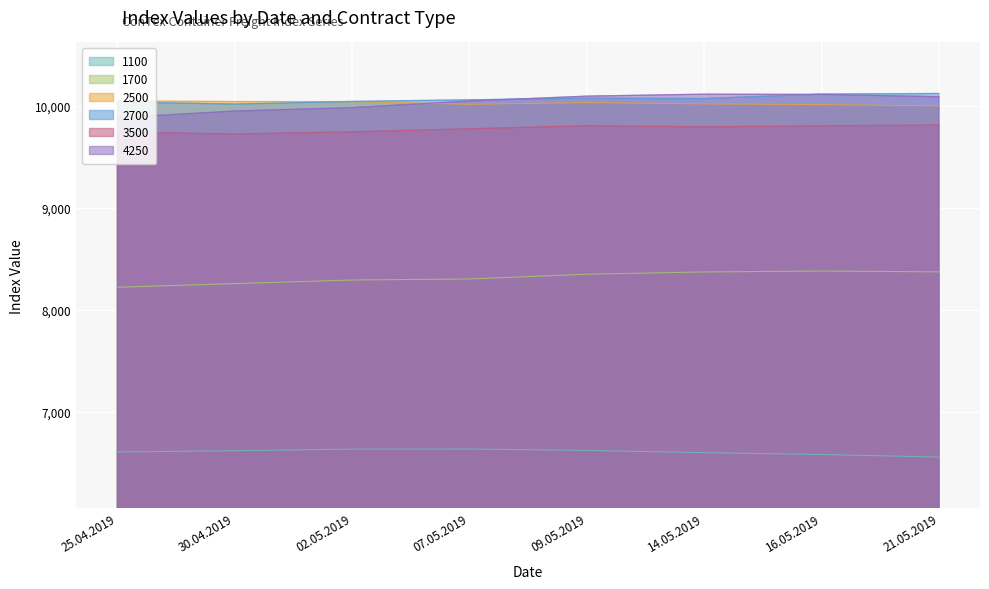

What is the average value of the 3500 series?

9772